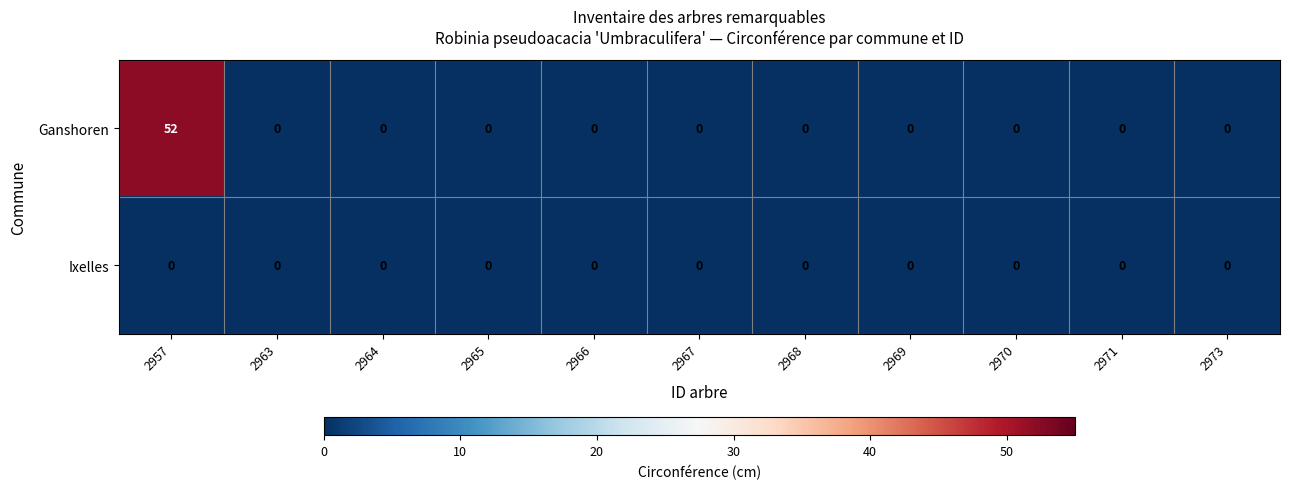

At how many categories does at least one series exceed 32?

1